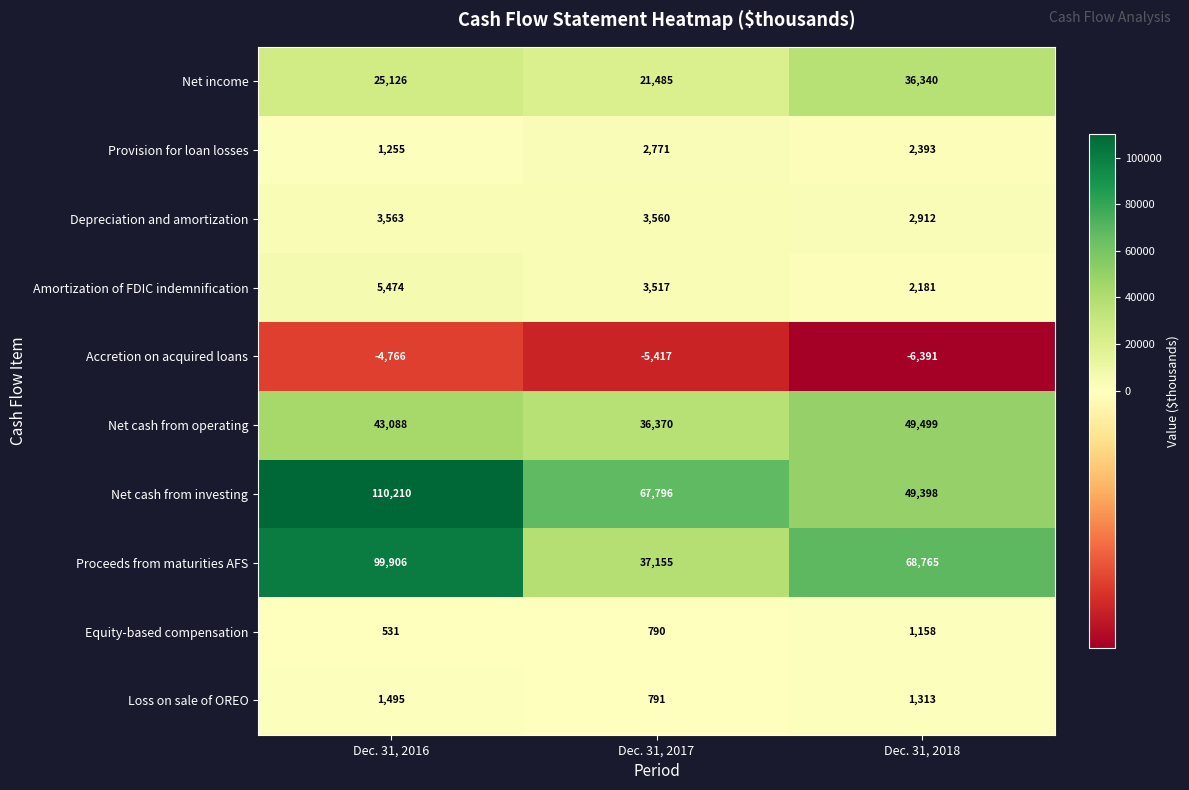

What is the minimum value shown in the chart?

-6391